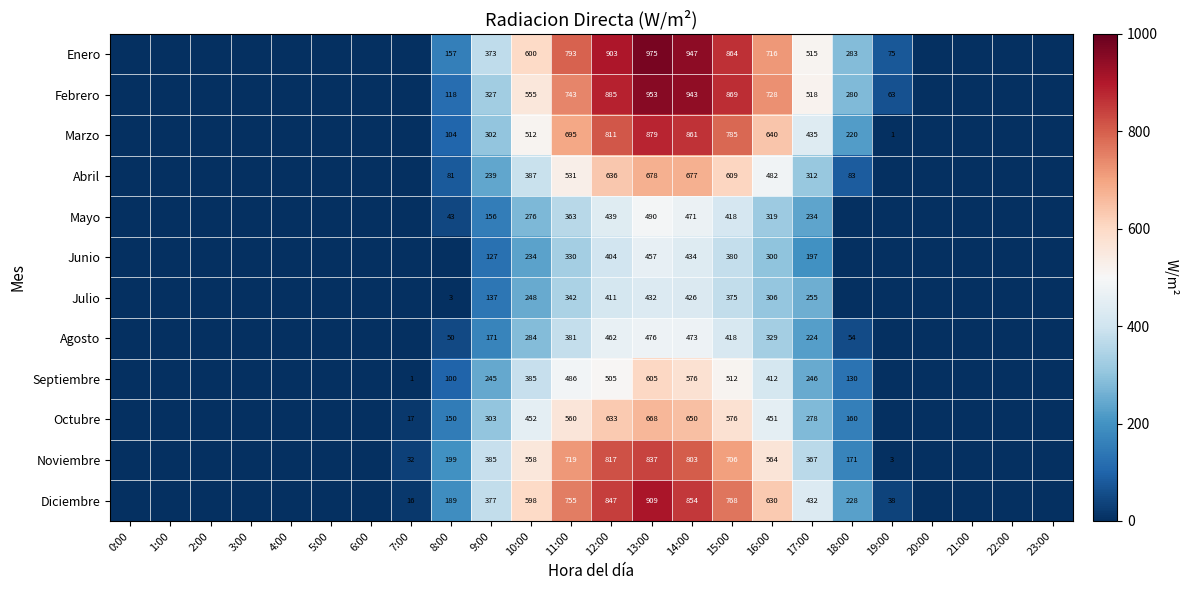

What is the difference between the Junio values at 14:00 and 15:00?

54